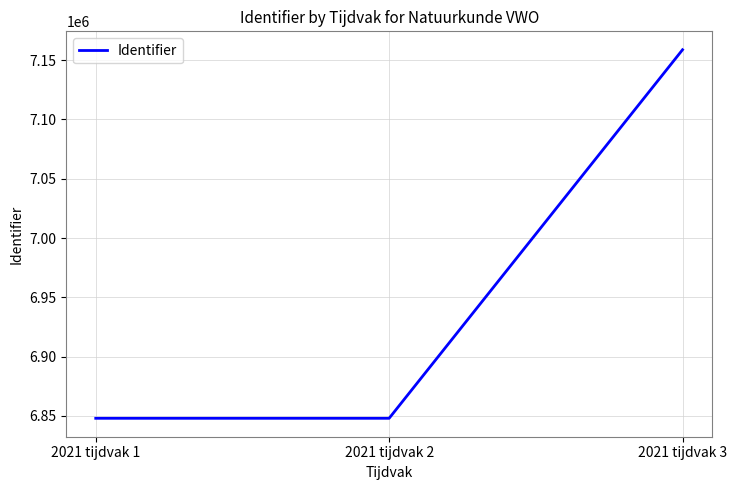

What is the sum of the values at 2021 tijdvak 3 and 2021 tijdvak 2?

14006699